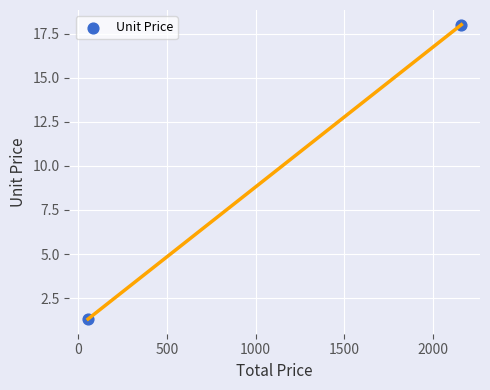

What Y value in the scatter plot is closest to 9?

1.3